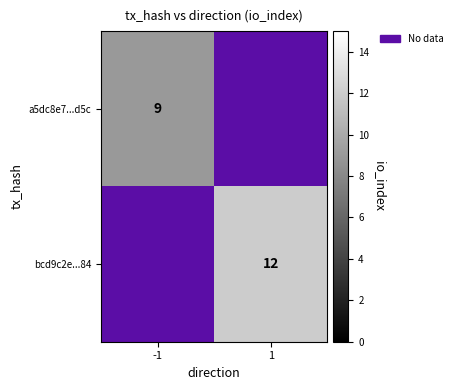

True or false: bcd9c2e...84 has a value of 12 at 1.

True